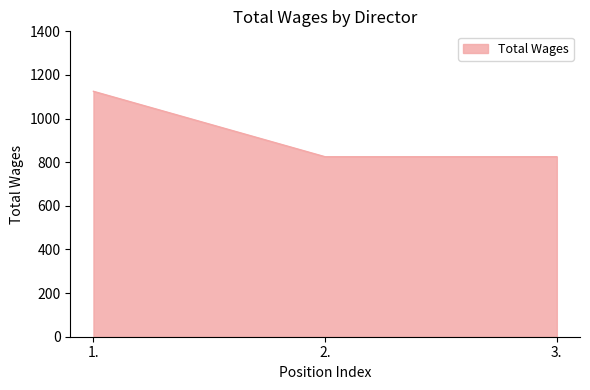

What is the maximum value shown in the chart?

1125